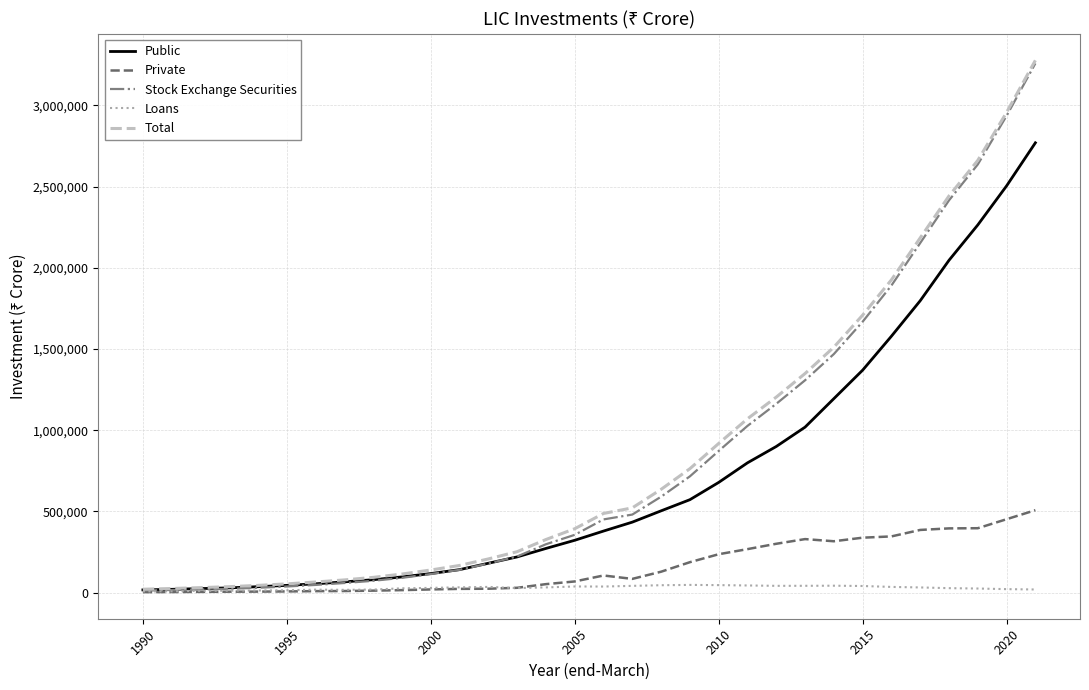

What is the greatest value displayed?

3277696